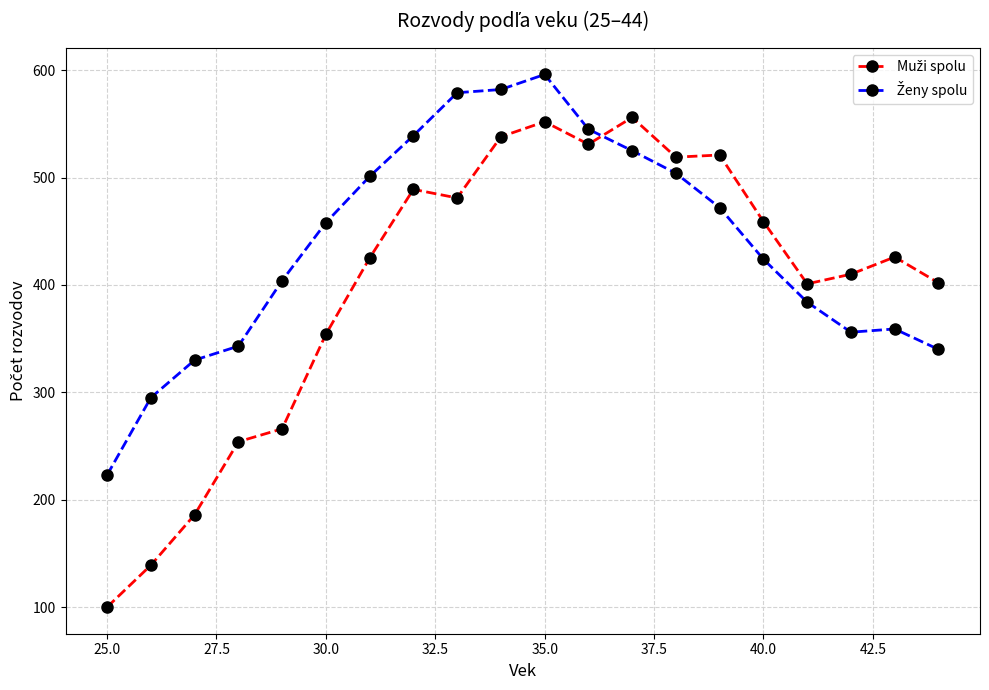

What is the smallest value displayed?

100